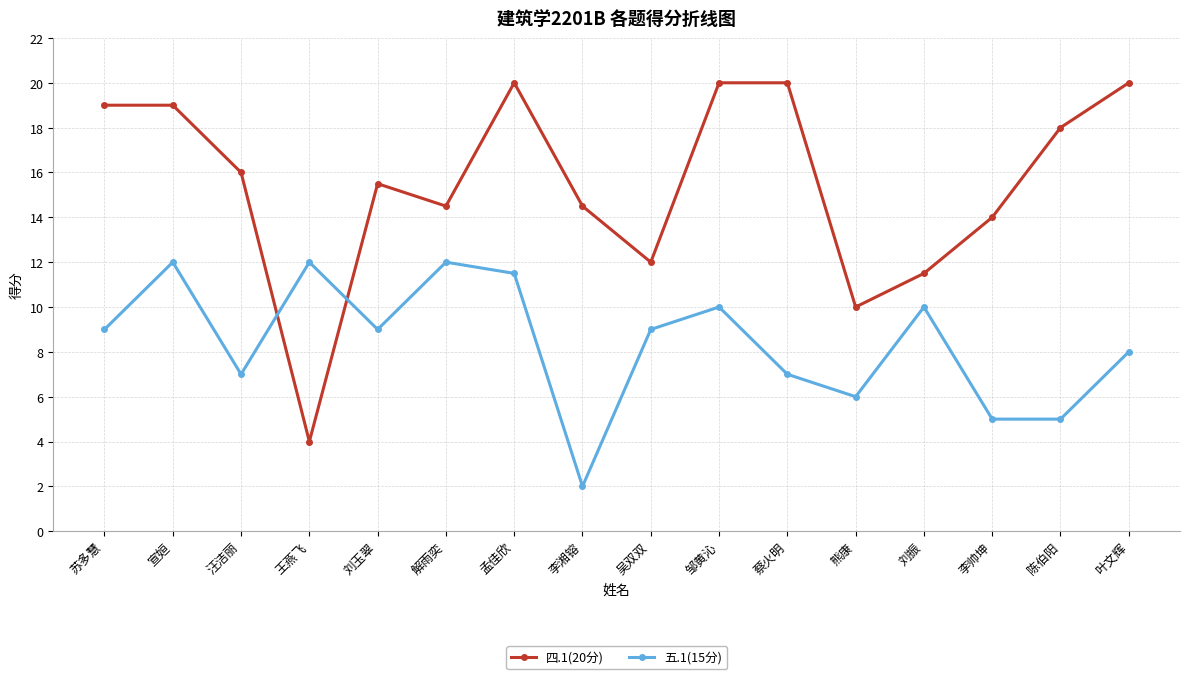

What are all the series names shown in the legend?

四.1(20分), 五.1(15分)